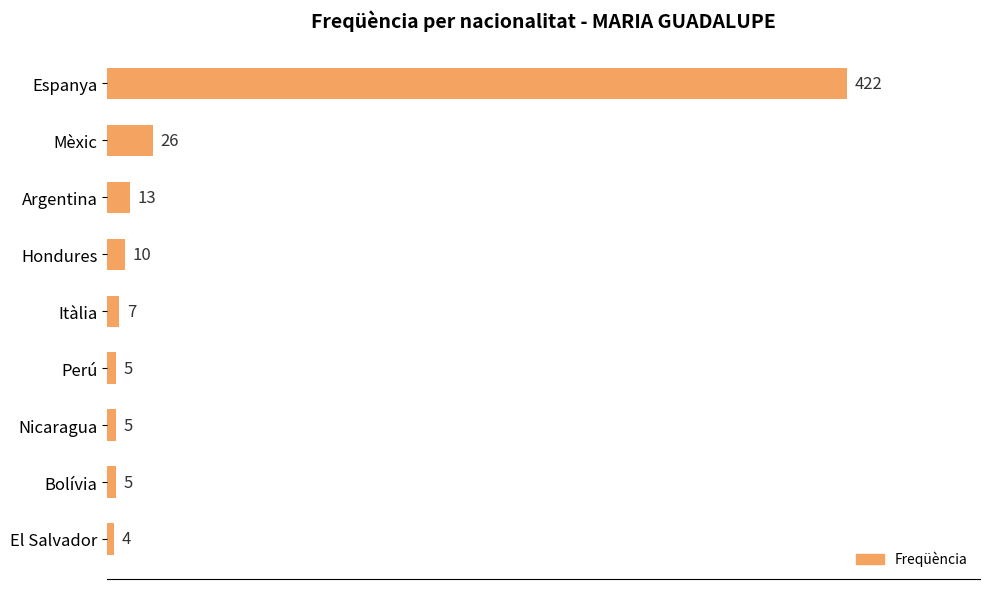

The chart shows a value of 4 at El Salvador. True or false?

True